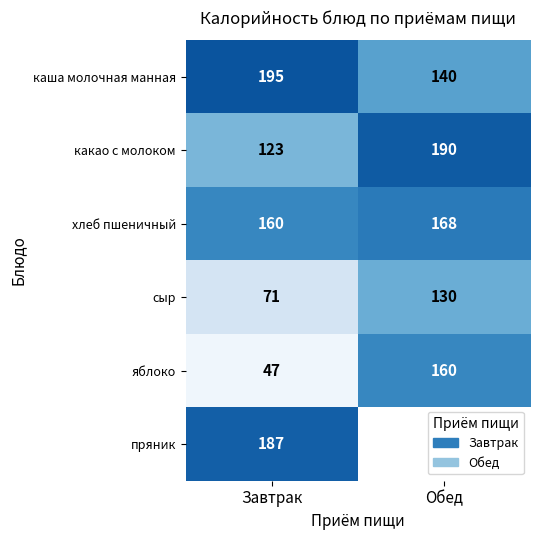

Which category has the lowest value in the сыр series?

Завтрак